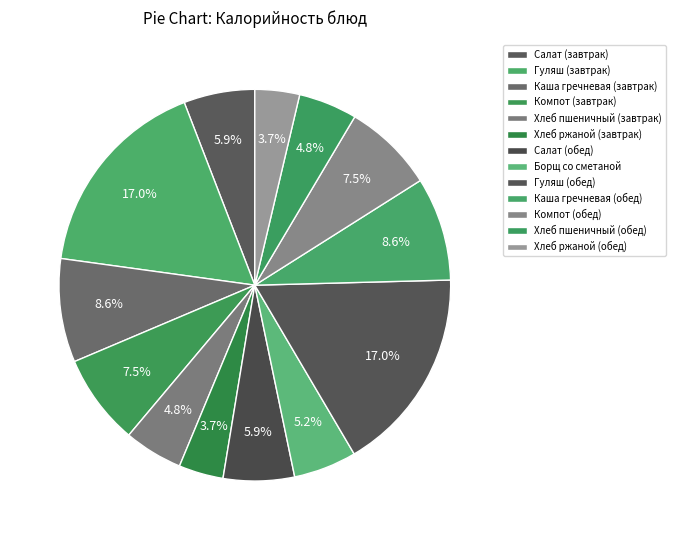

How many segments does this pie chart have?

13